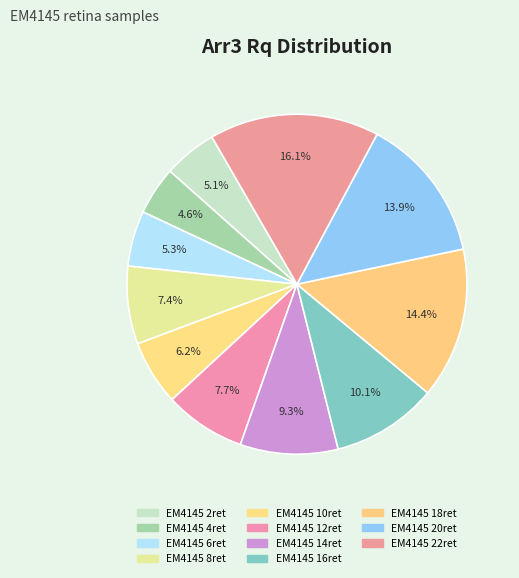

How many slices are in this pie chart?

11